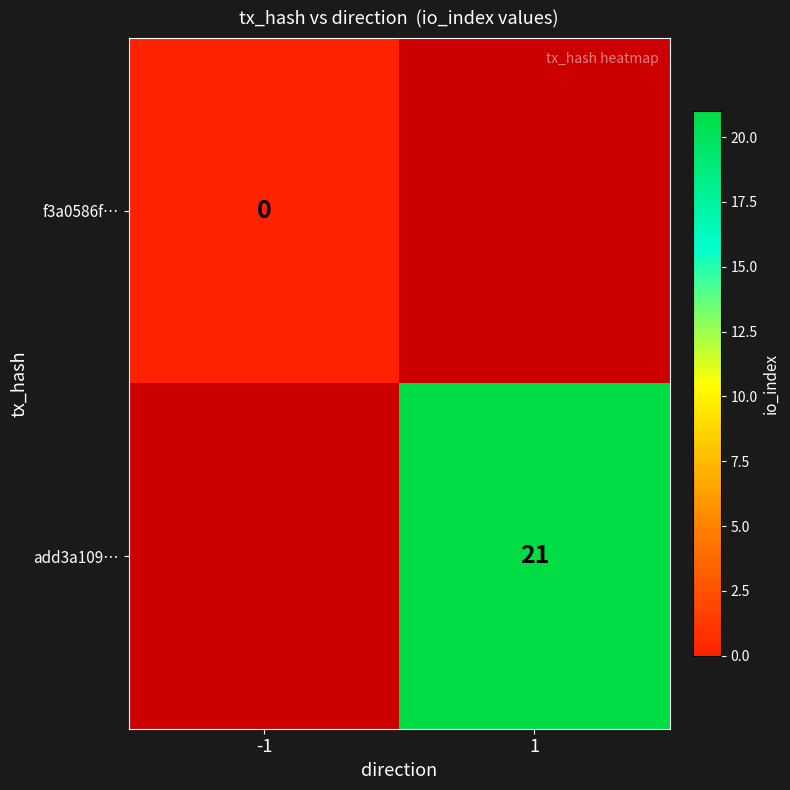

What is the greatest value displayed?

21.0